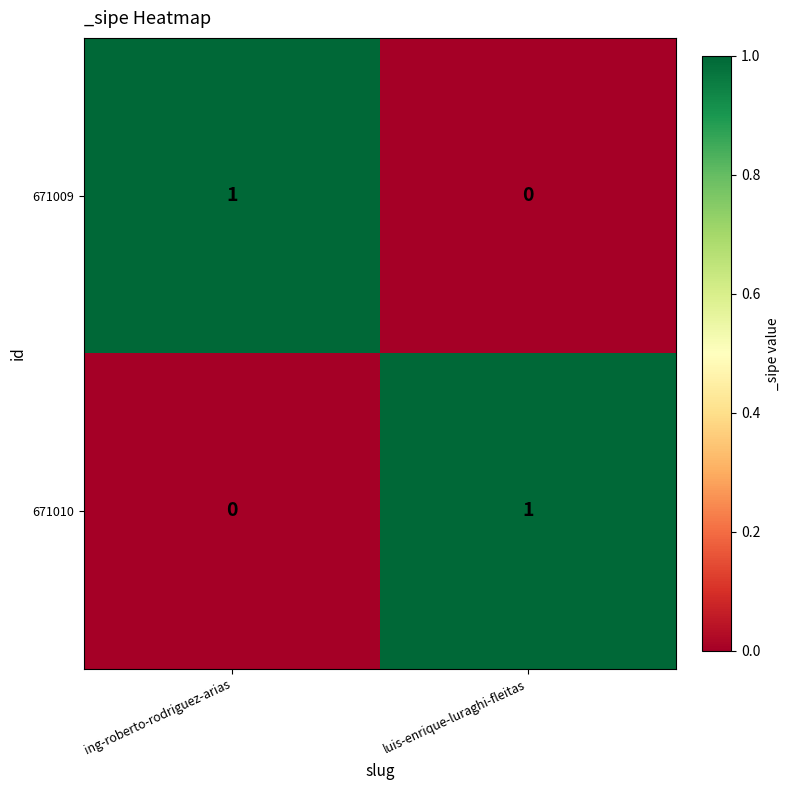

Which category has the lowest value in the 671009 series?

luis-enrique-luraghi-fleitas